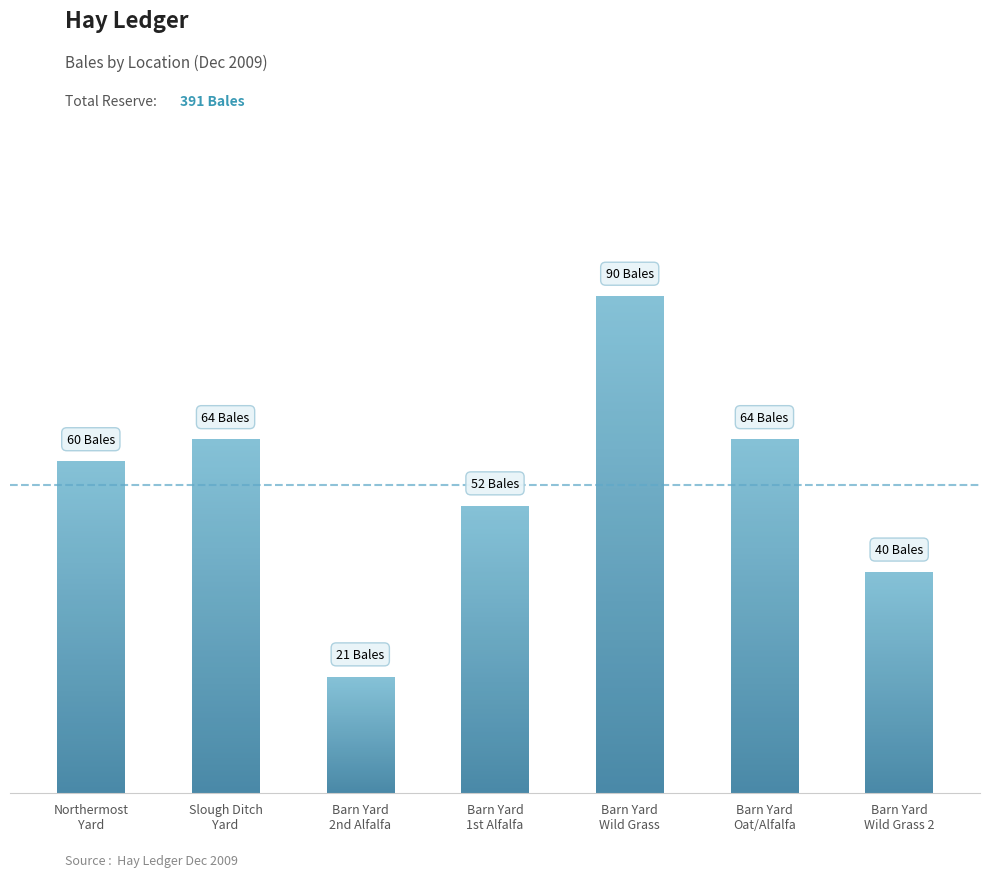

List the labels in order of value, largest first.

Barn Yard Wild Grass, Slough Ditch Yard, Barn Yard Oat/Alfalfa, Northermost Yard, Barn Yard 1st Alfalfa, Barn Yard Wild Grass 2, Barn Yard 2nd Alfalfa